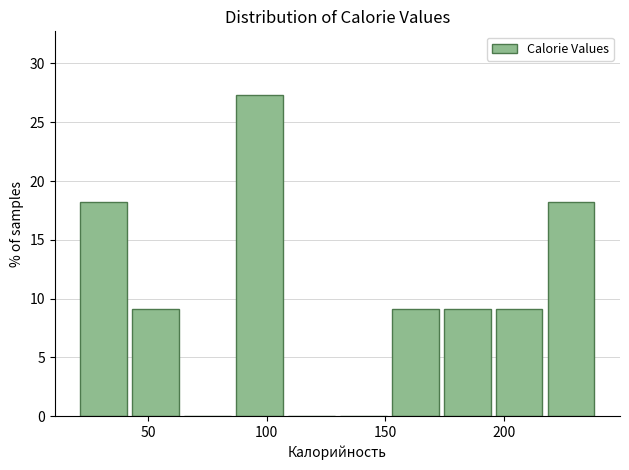

Reading left to right, transcribe this chart: for each bar, give the range it covers on the x-axis and its height. Neither the bar edges nor the heights are printed on the chart, so give them approximately, as read against the axes.

20 to 45: 18.0
45 to 65: 9.0
65 to 85: 0
85 to 110: 27.5
110 to 130: 0
130 to 155: 0
155 to 175: 9.0
175 to 195: 9.0
195 to 220: 9.0
220 to 240: 18.0